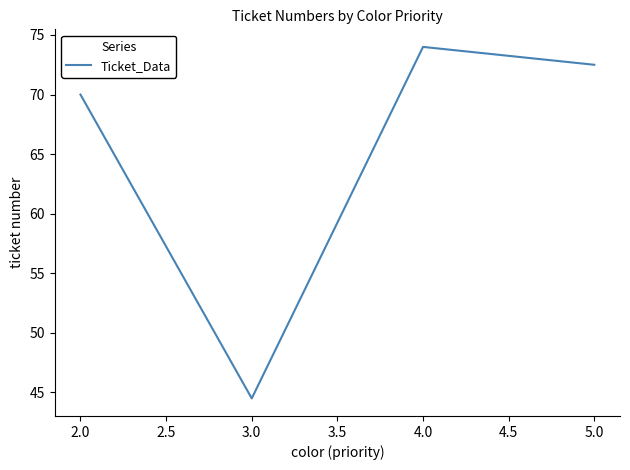

Where does the data first go above 72?

4.0